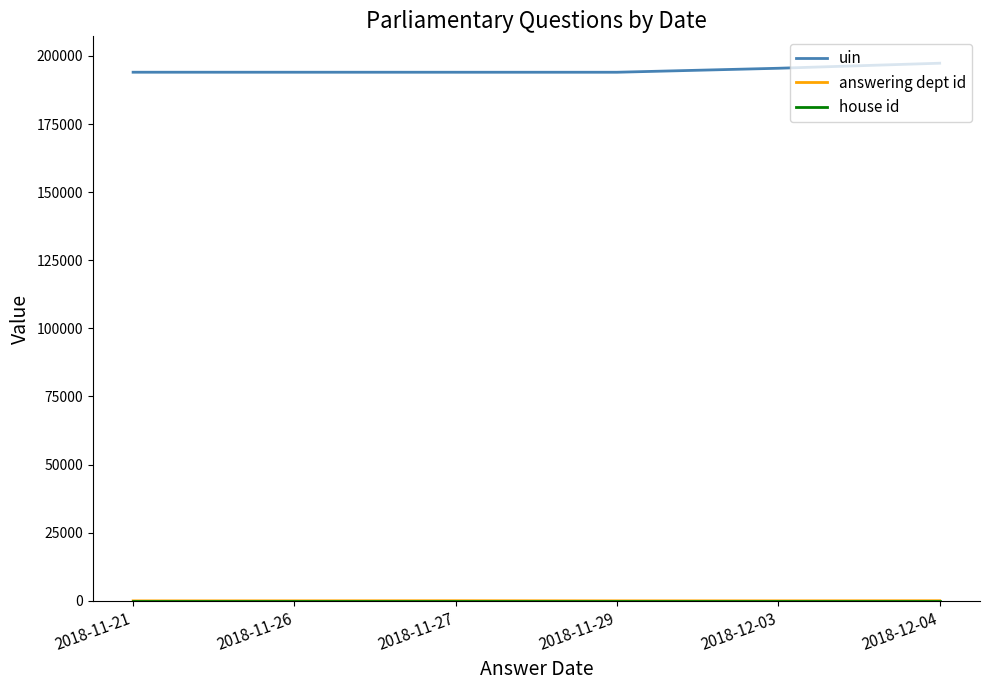

What is the maximum value shown in the chart?

197310